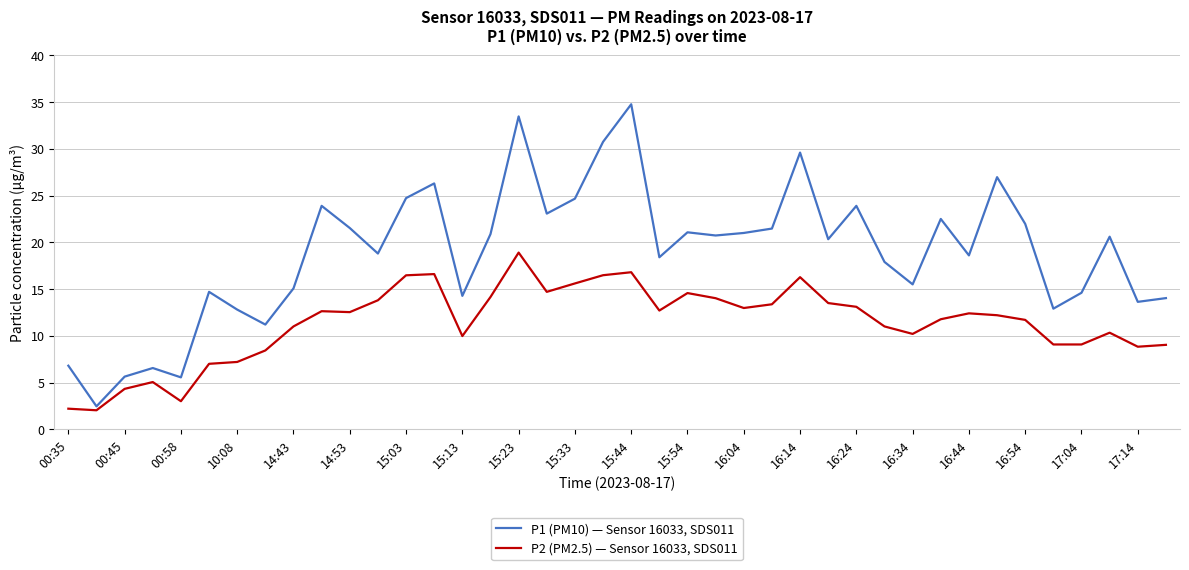

True or false: P2 (PM2.5) — Sensor 16033, SDS011 and P1 (PM10) — Sensor 16033, SDS011 intersect in this chart.

False